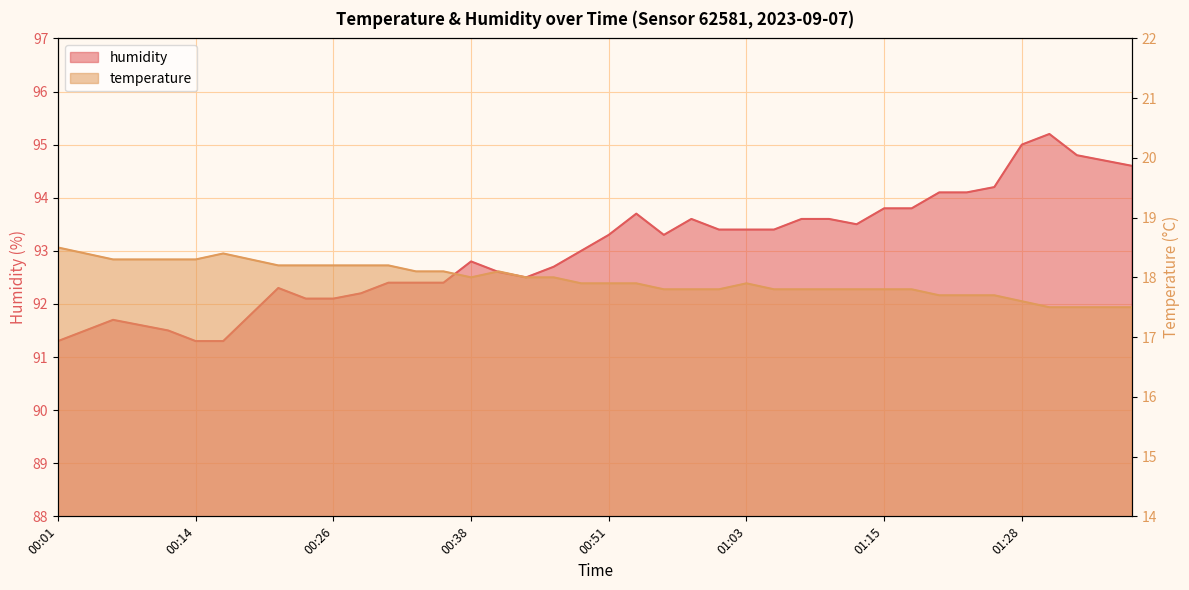

Rank the categories by humidity value from lowest to highest.

00:01, 00:14, 00:16, 00:04, 00:11, 00:09, 00:06, 00:19, 00:24, 00:26, 00:28, 00:21, 00:31, 00:33, 00:36, 00:43, 00:41, 00:46, 00:38, 00:48, 00:51, 00:55, 01:00, 01:03, 01:05, 01:13, 00:58, 01:08, 01:10, 00:53, 01:15, 01:18, 01:20, 01:23, 01:25, 01:37, 01:35, 01:33, 01:28, 01:30